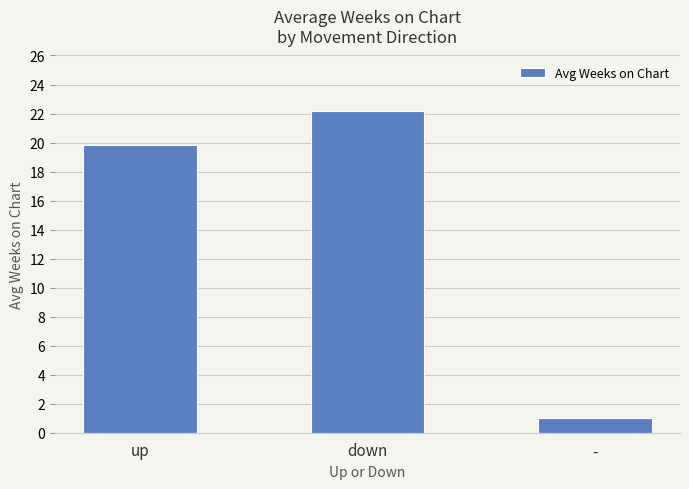

The chart shows a value of 1.0 at -. True or false?

True